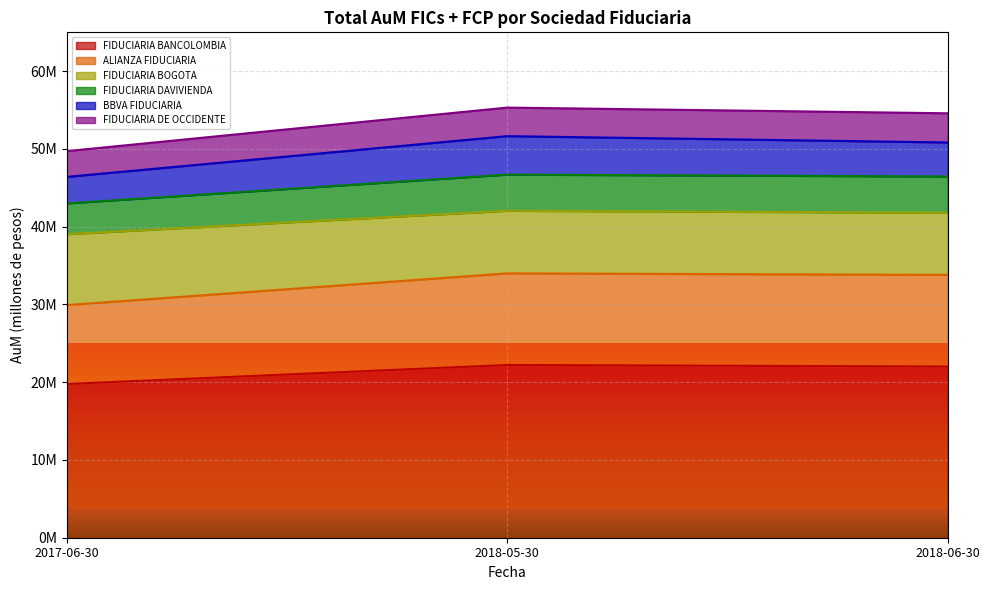

How many values in the ALIANZA FIDUCIARIA series exceed 33805092?

2